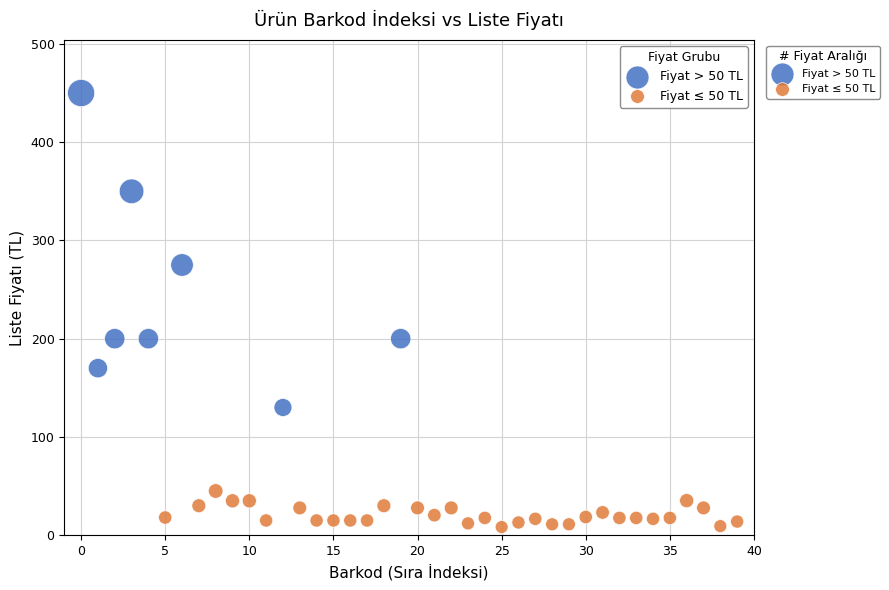

Which series has the widest spread of Y values?

Fiyat > 50 TL